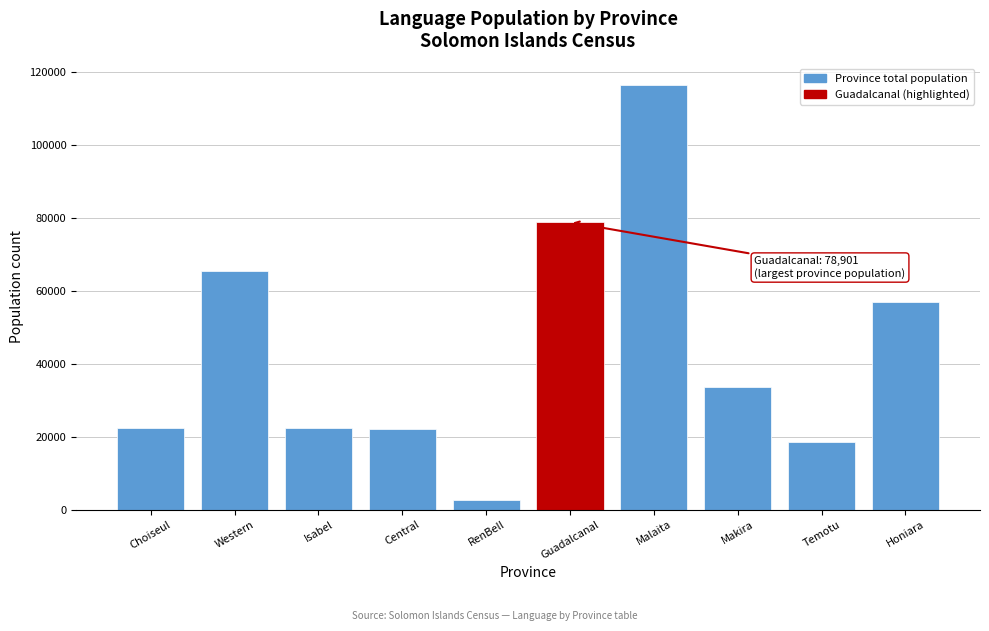

What is the greatest value displayed?

116553